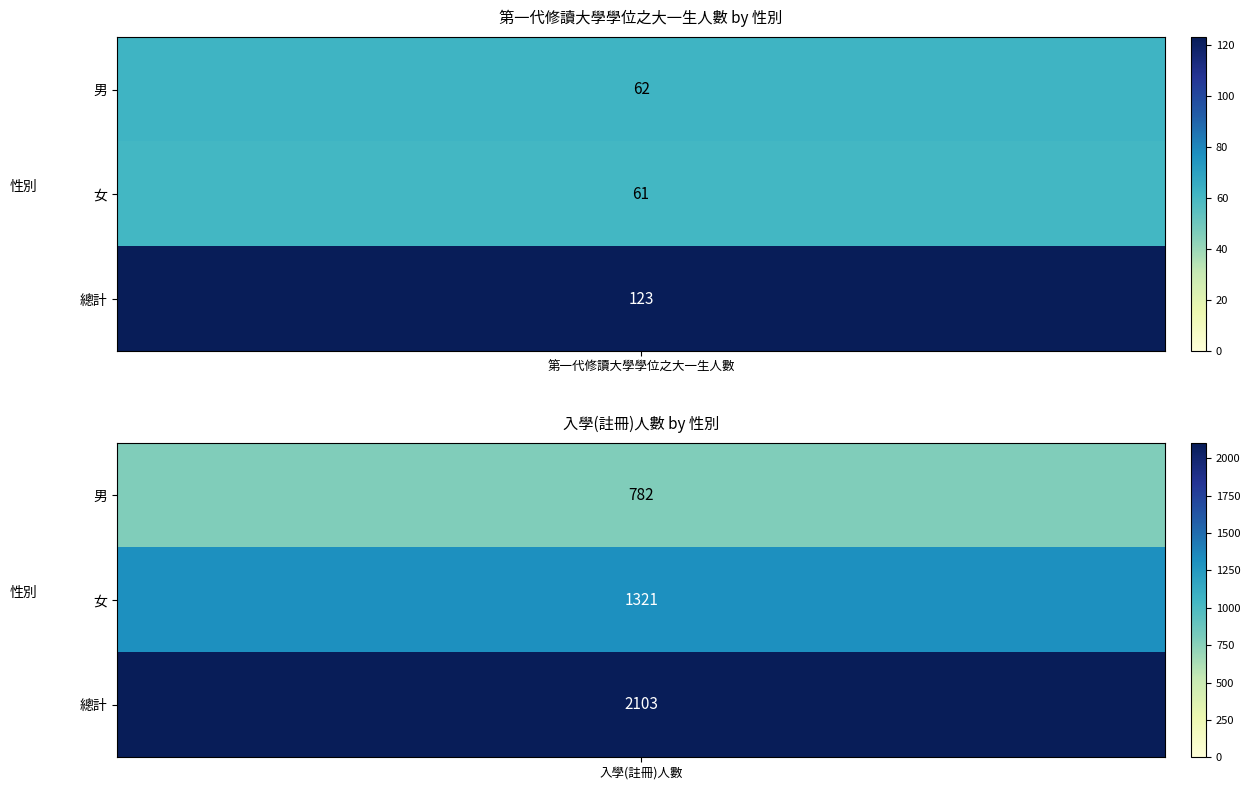

Where is 第一代修讀大學學位之大一生人數 nearest to the value 92?

男